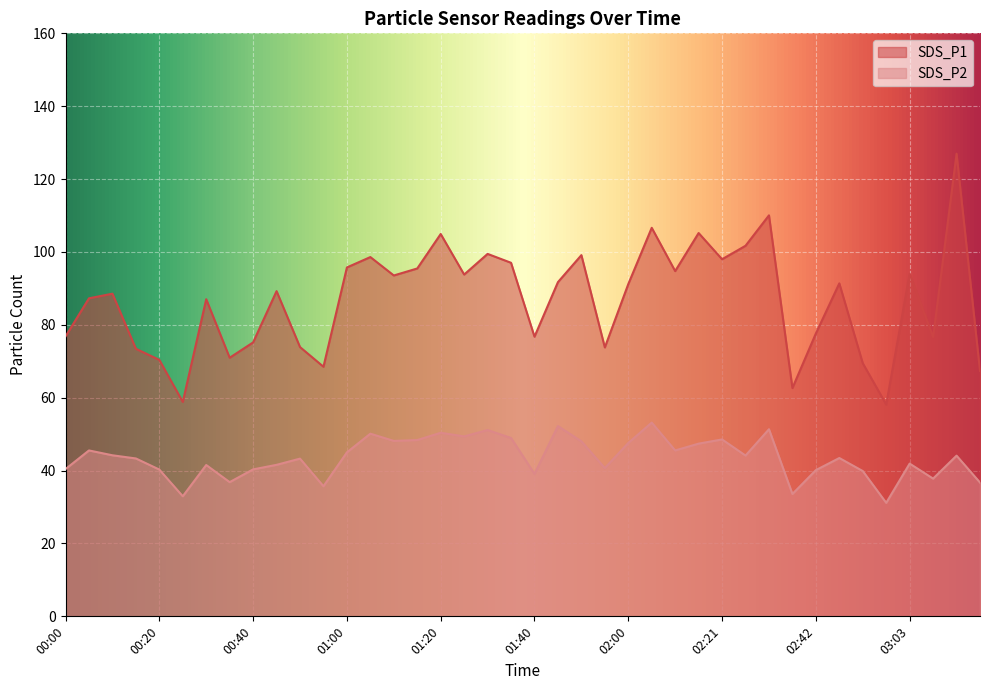

Is it true that SDS_P2 equals 19.0 at 00:15?

False